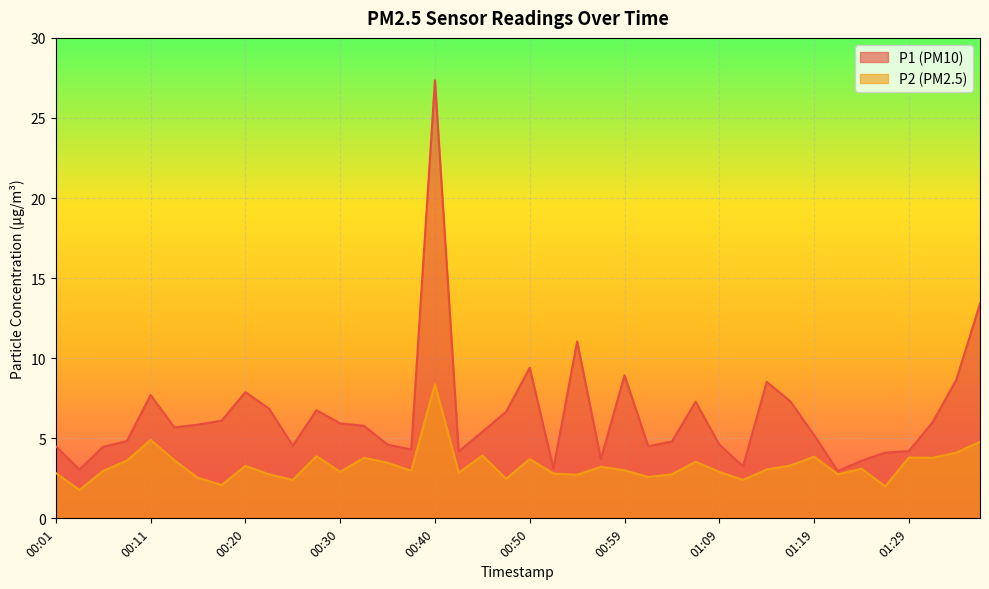

What is the average value of the P1 series?

6.4